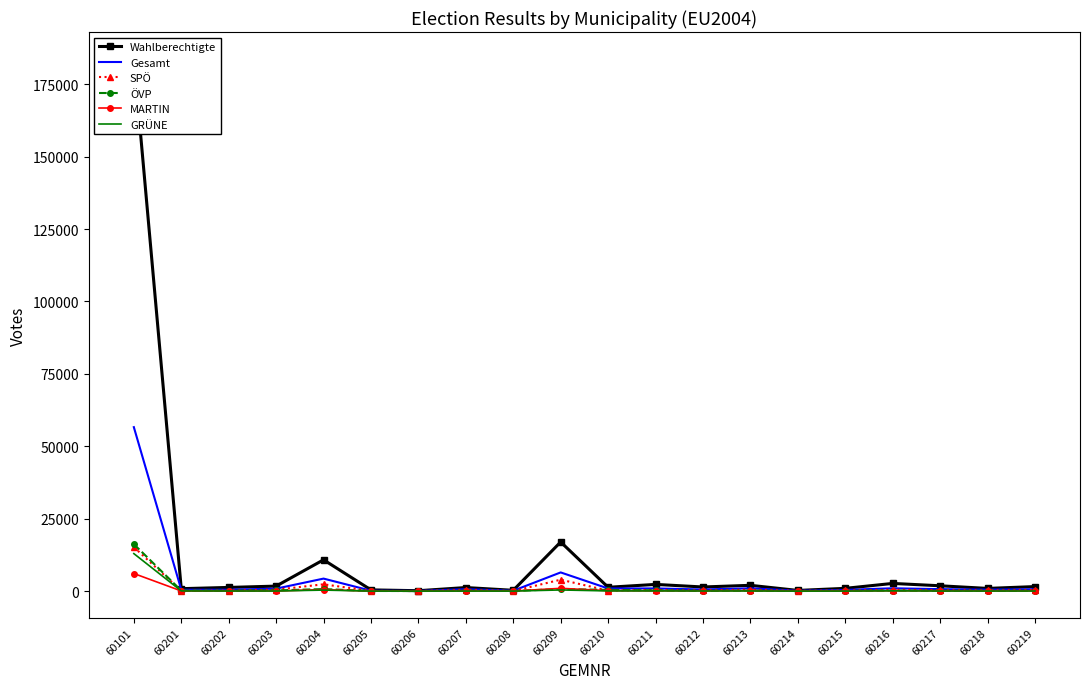

Is it true that Wahlberechtigte equals 2531 at 60217?

False